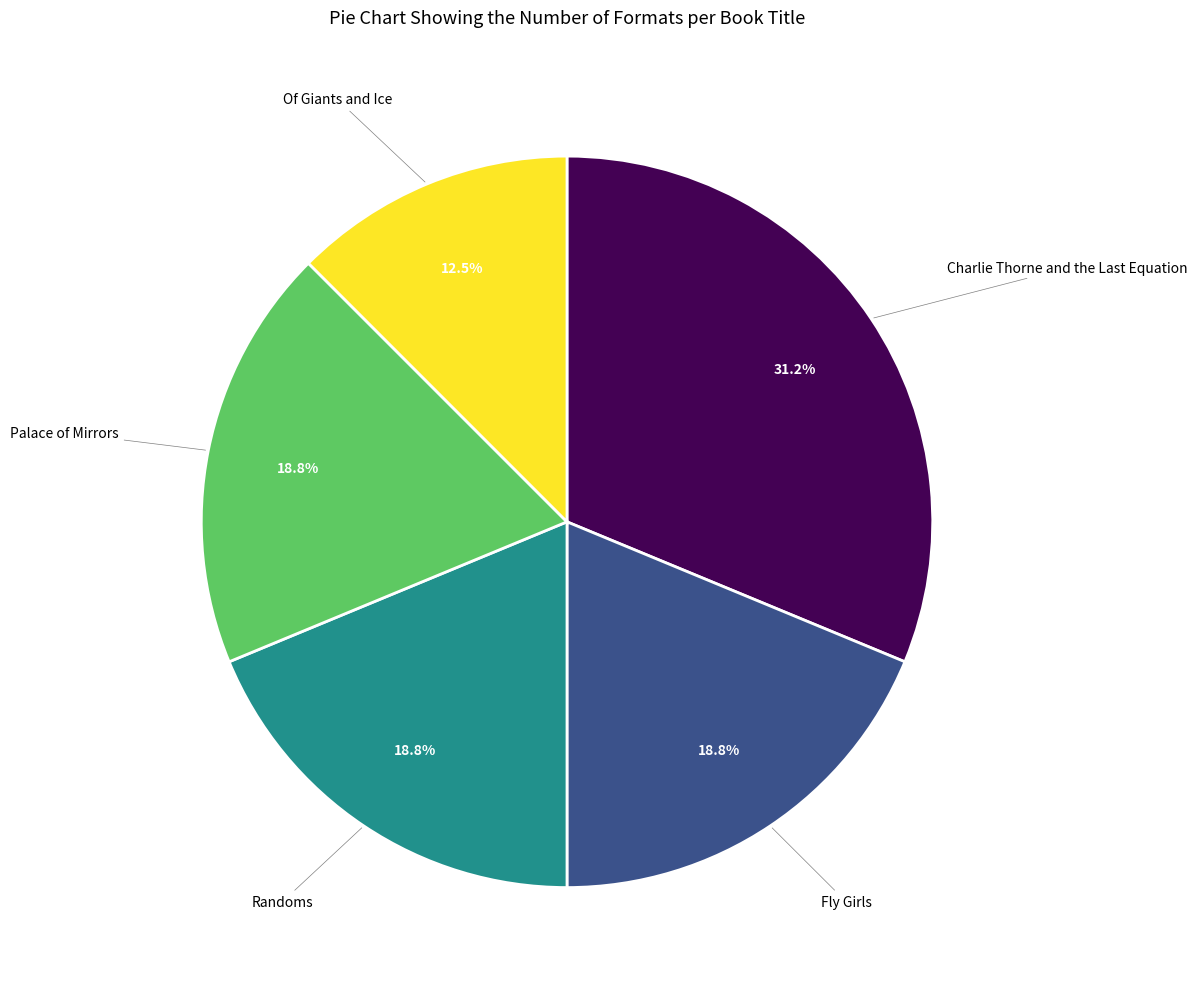

Which slice is the largest?

Charlie Thorne and the Last Equation